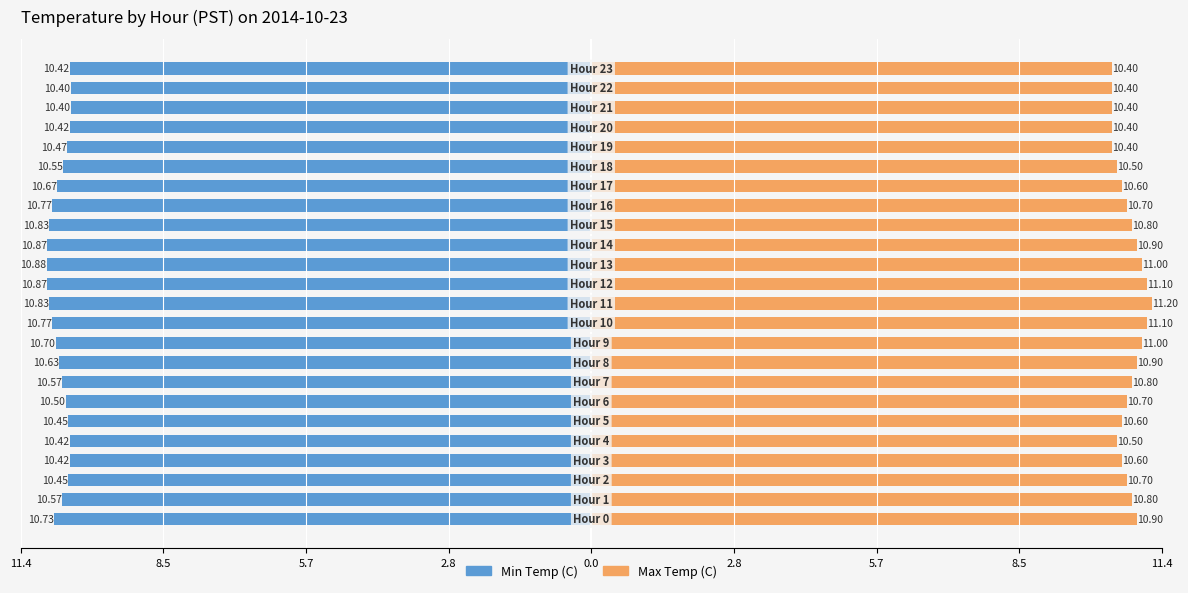

Rank the series by their maximum value, from highest to lowest.

Max Temp (C), Min Temp (C)